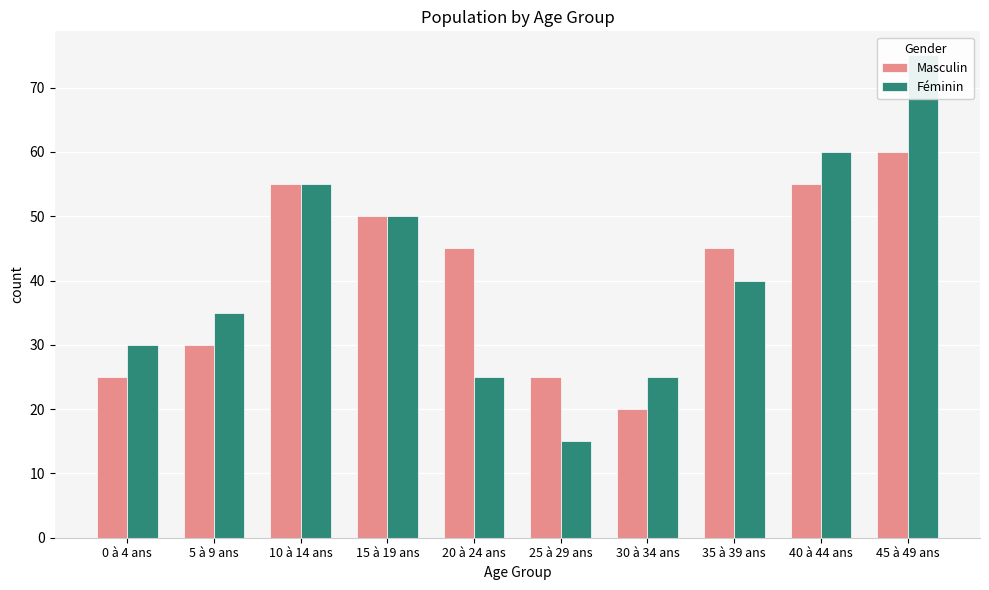

How many data points in Masculin are above 45?

4